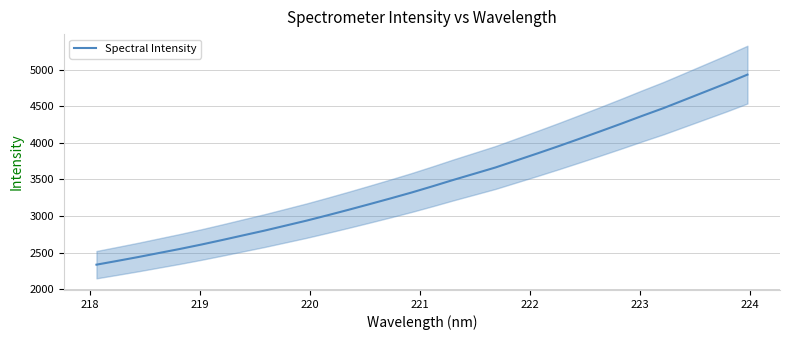

What is the lowest value of the Spectral Intensity series?

2334.8